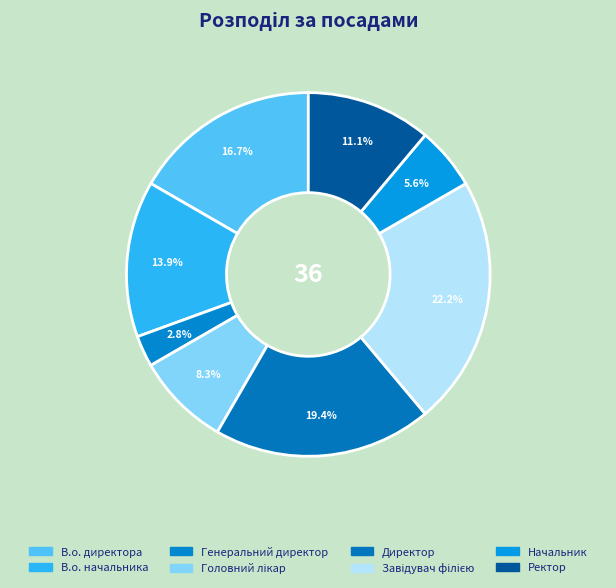

How many segments does this pie chart have?

8